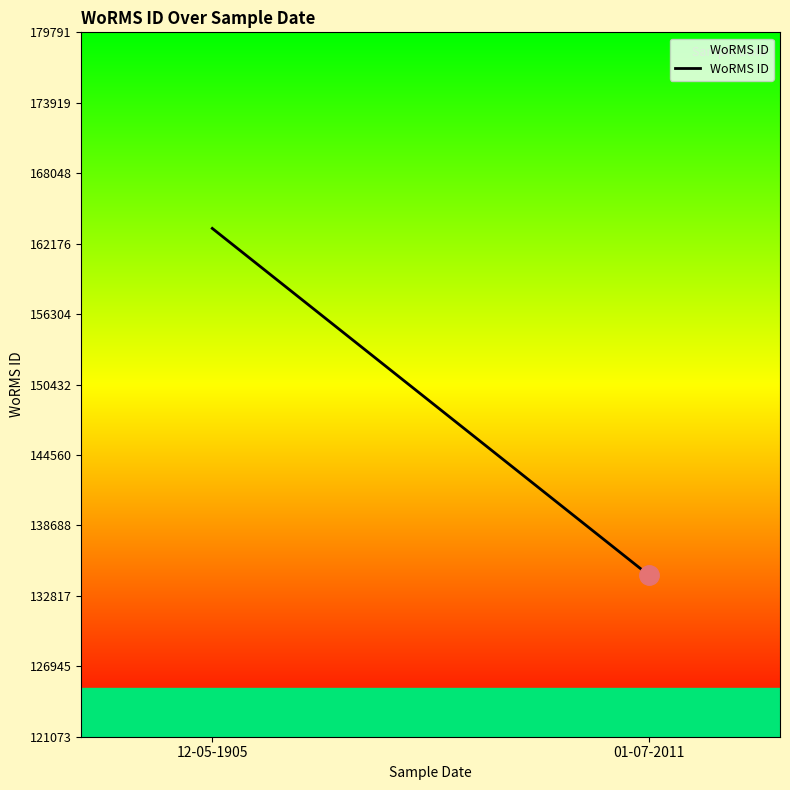

What position from the right is 12-05-1905?

2